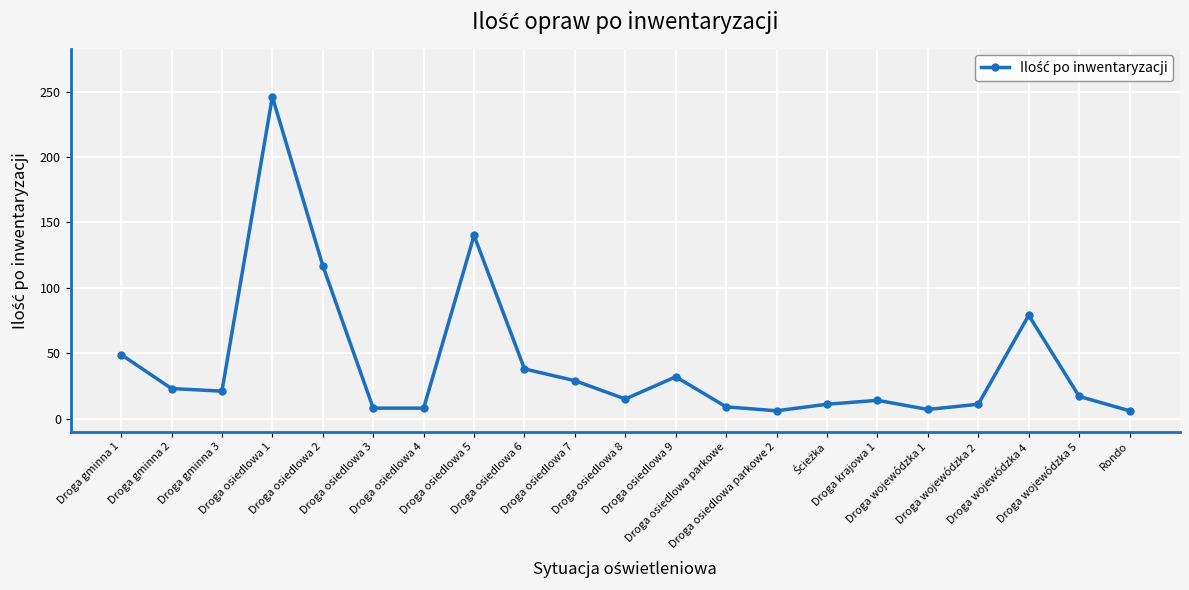

Count the number of data series in this chart.

1